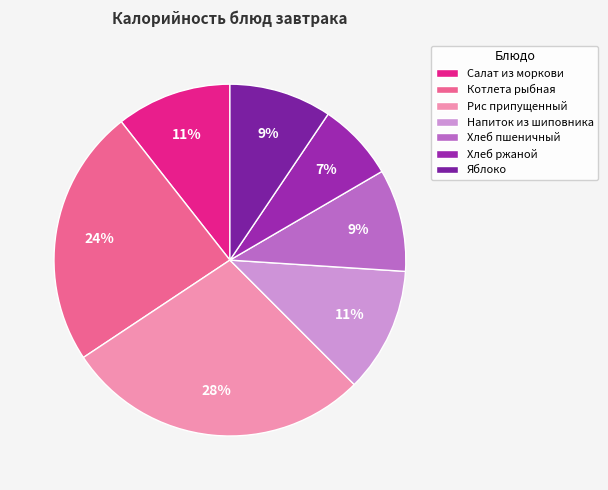

Is Яблоко the majority of the pie?

No